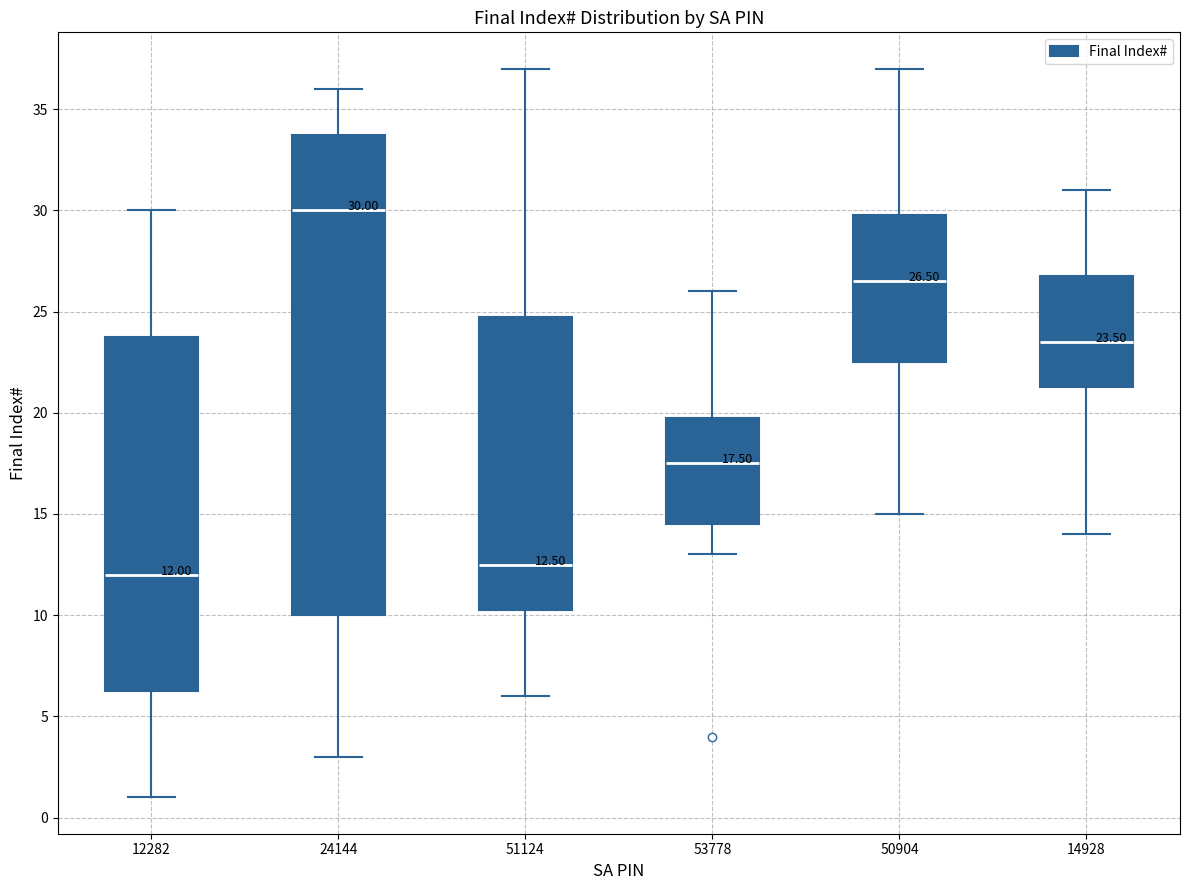

Which box has the lowest median line?

12282